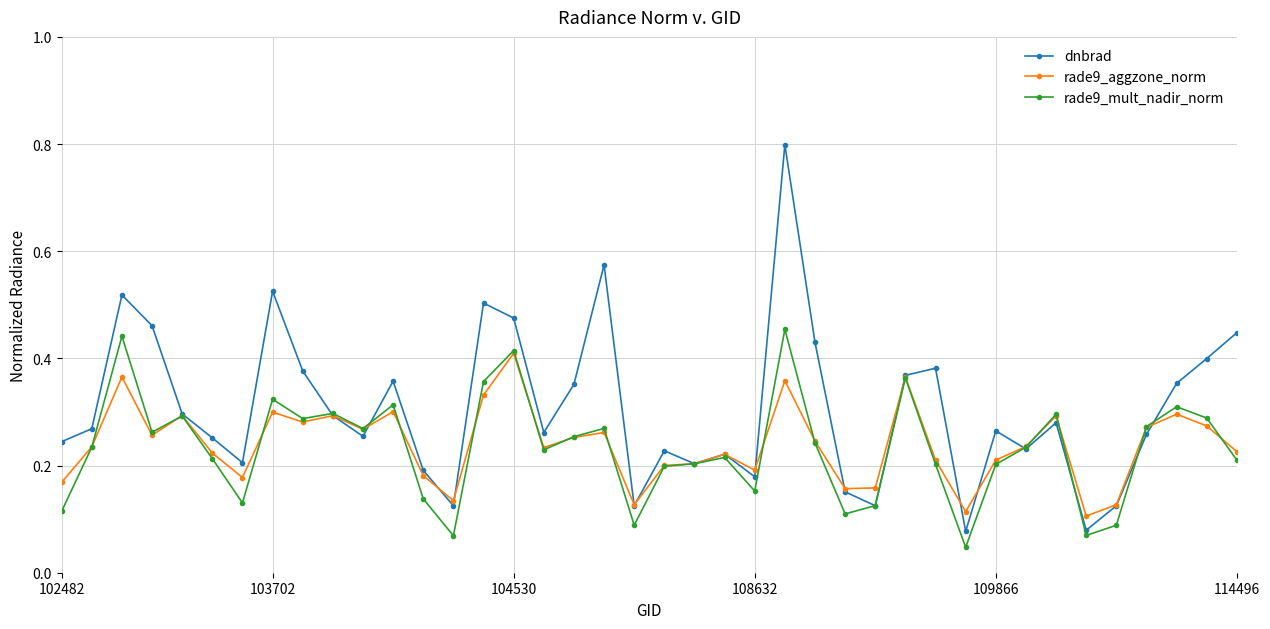

What is the greatest value displayed?

0.8